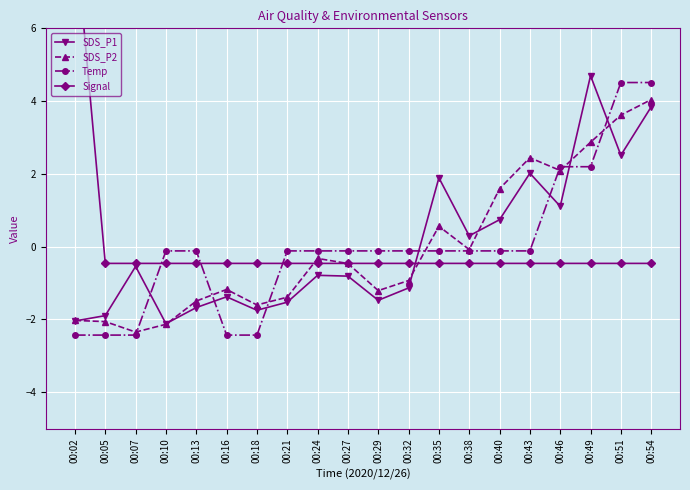

The SDS_P2 series shows -0.2 at 00:27. True or false?

False